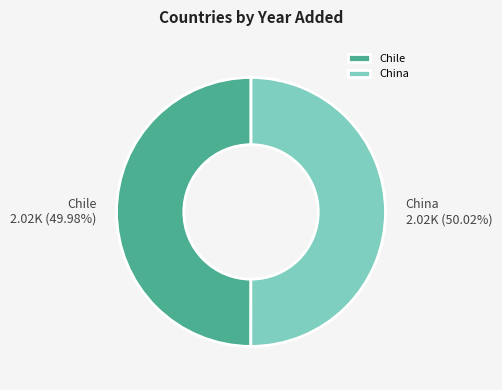

Does any single category account for the majority?

Yes